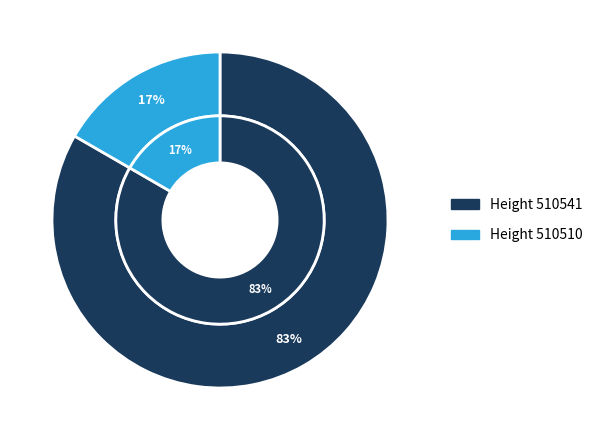

Is the sum of 510510 and 510541 greater than half?

Yes